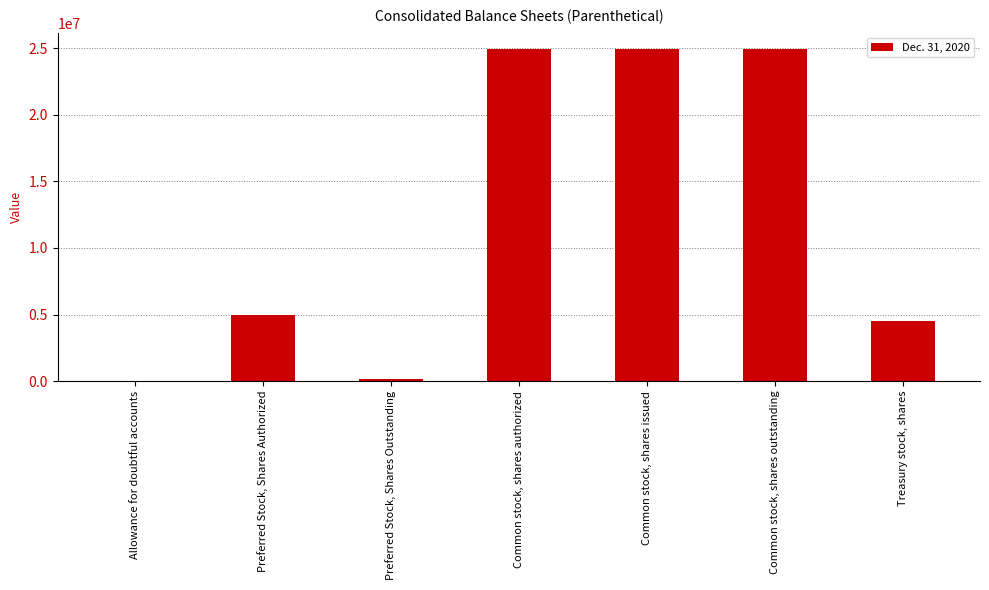

Between Allowance for doubtful accounts and Treasury stock, shares, which is larger?

Treasury stock, shares